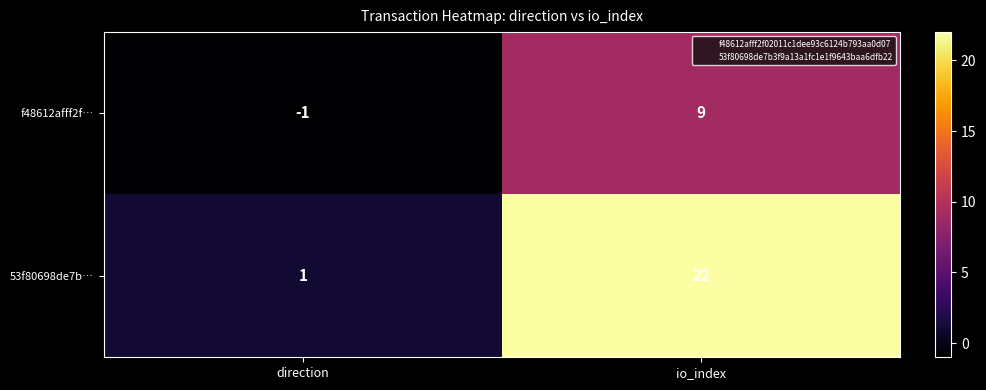

Rank the series by their maximum value, from highest to lowest.

53f80698de7b…, f48612afff2f…